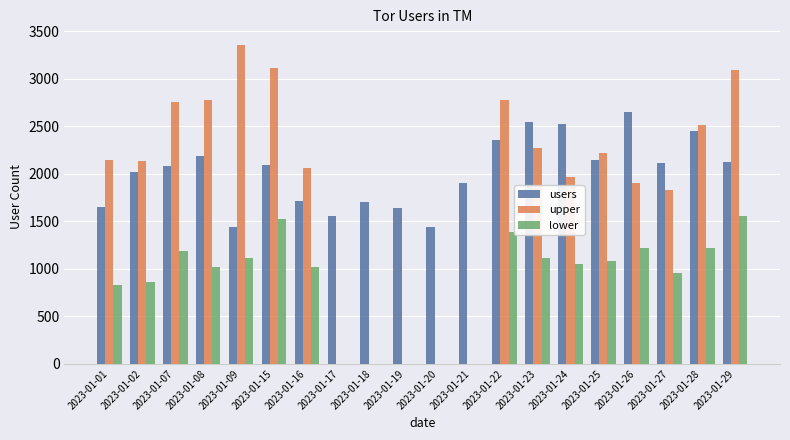

Count the number of categories in the chart.

20